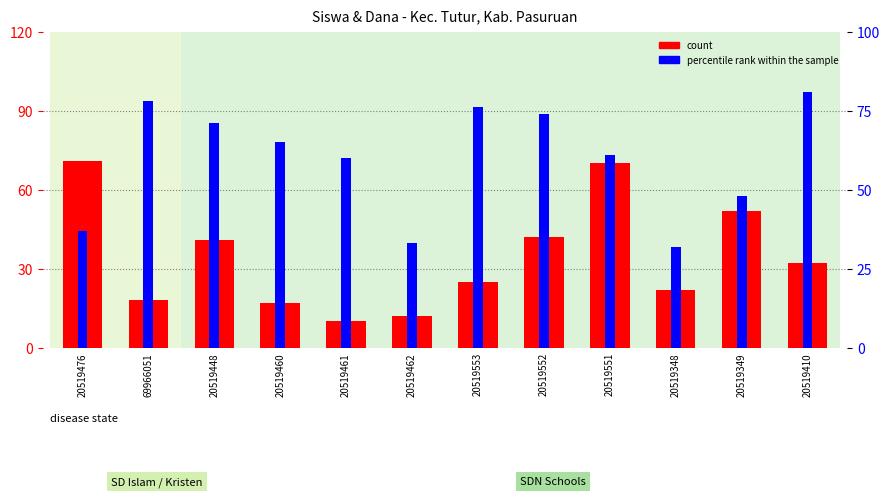

Reading left to right, what are all the values shown in this chart?

count: 71	18	41	17	10	12	25	42	70	22	52	32
percentile rank within the sample: 37	78	71	65	60	33	76	74	61	32	48	81